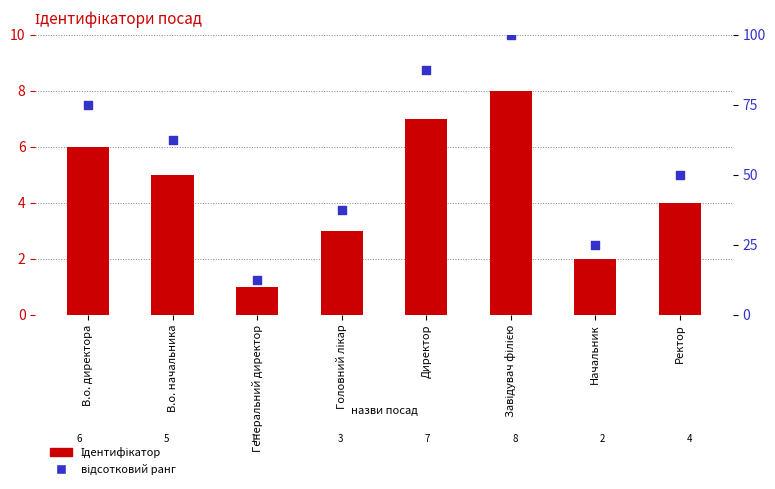

Is the value of відсотковий ранг at В.о. начальника greater than the value of Ідентифікатор at В.о. начальника?

Yes